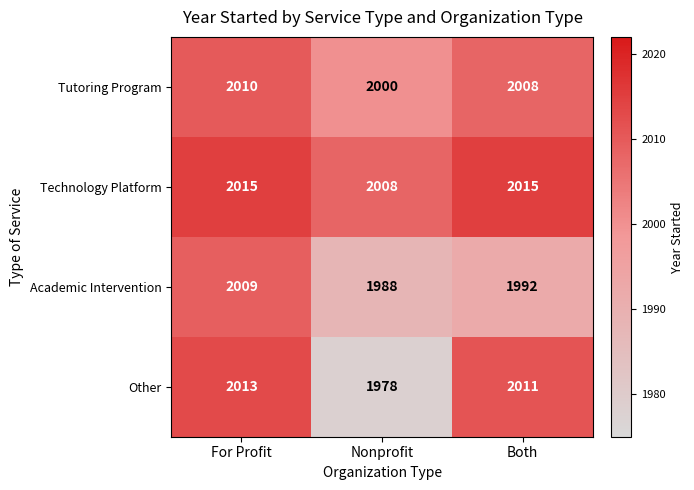

At Both, list the series in order from smallest to largest.

Academic Intervention, Tutoring Program, Other, Technology Platform